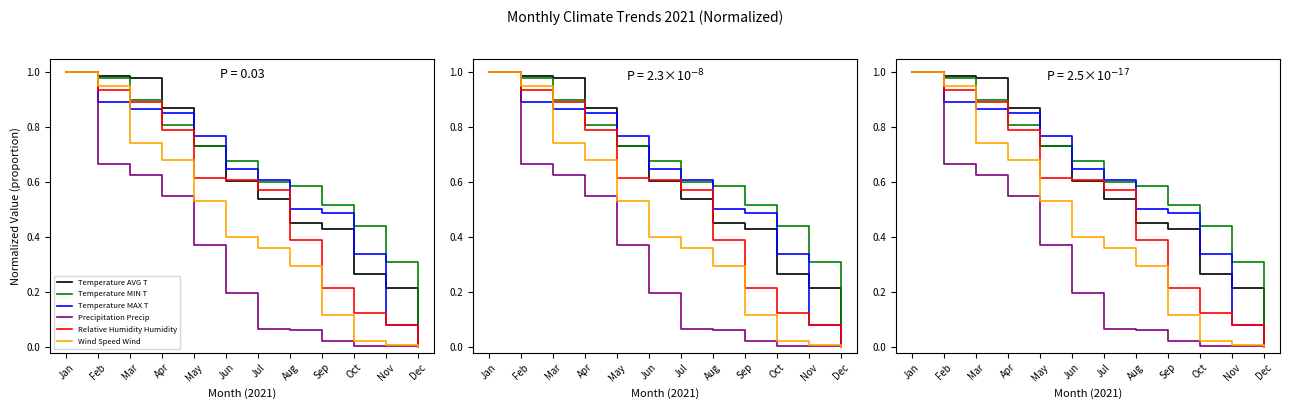

At which label does Temperature MIN T reach its minimum?

Dec